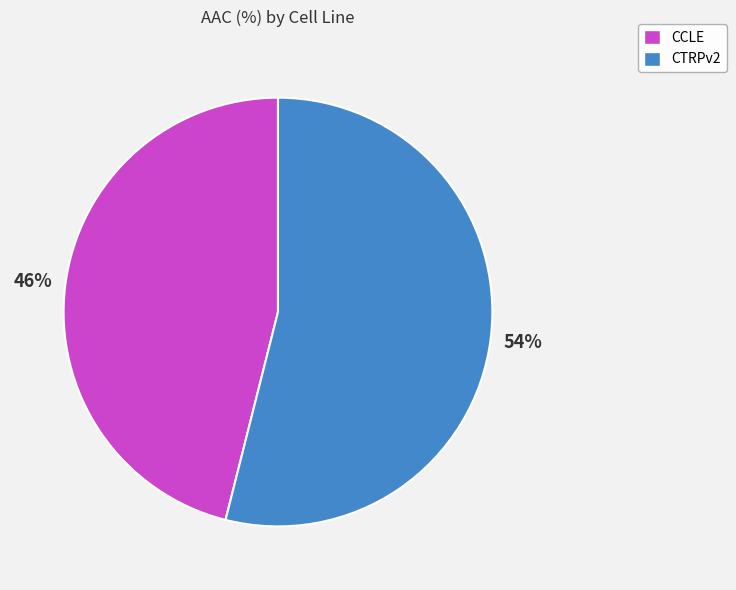

To the nearest percent, what is the difference between the largest and smallest slice percentages?

8%